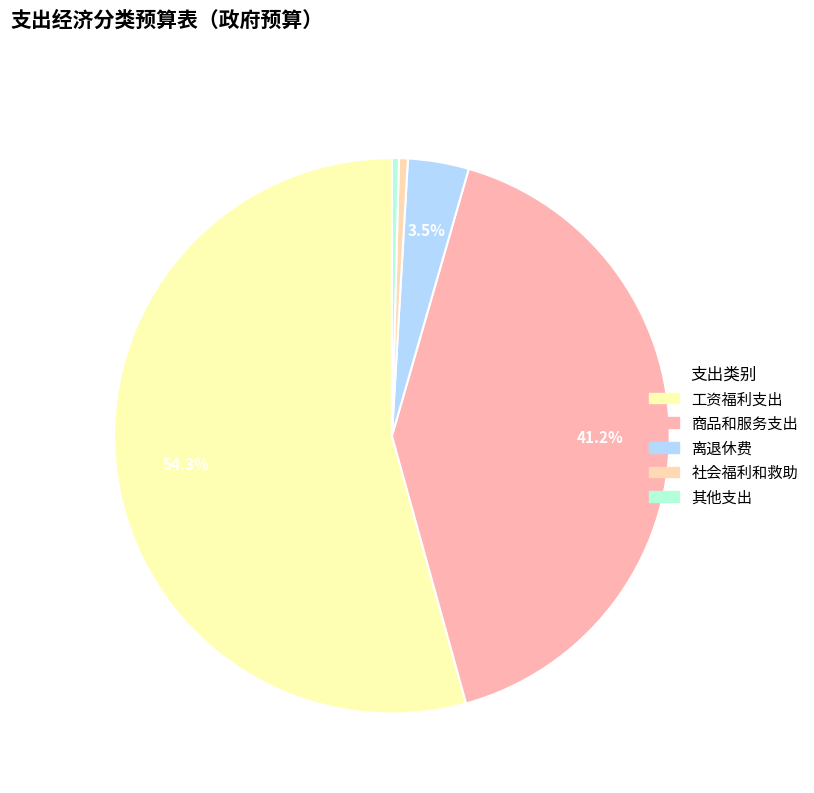

To the nearest percent, what percentage of the pie is 商品和服务支出?

41%